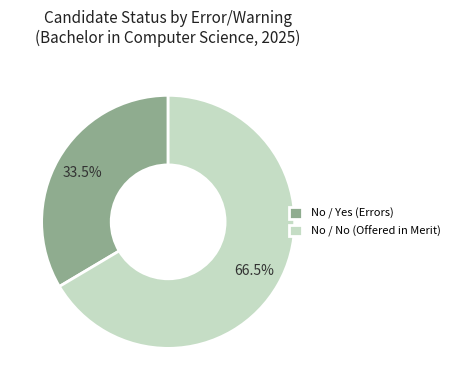

Count the number of slices in the pie.

2